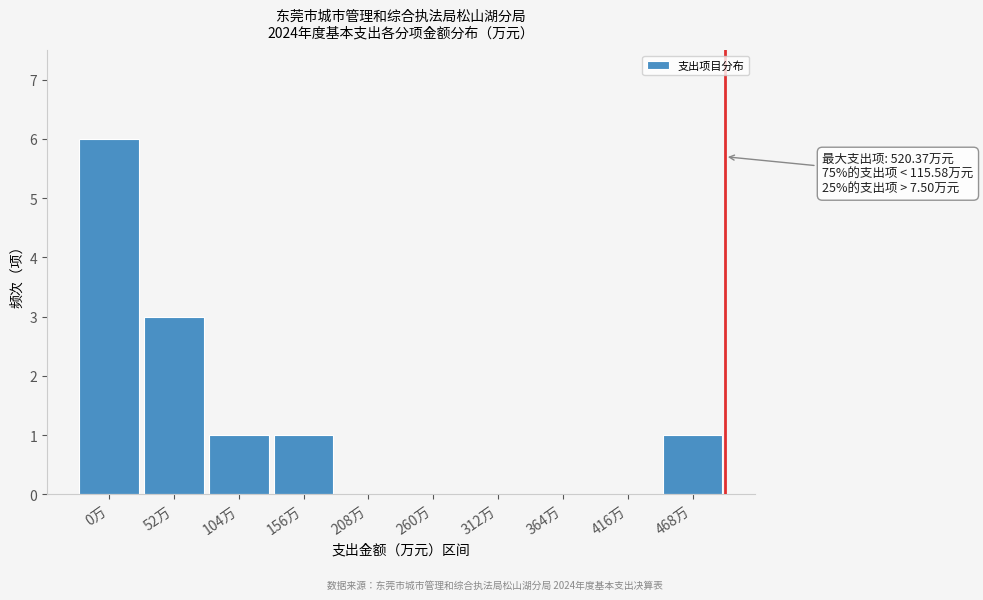

Reading right to left, transcribe all the data shown in this chart.

468万=1	416万=0	364万=0	312万=0	260万=0	208万=0	156万=1	104万=1	52万=3	0万=6